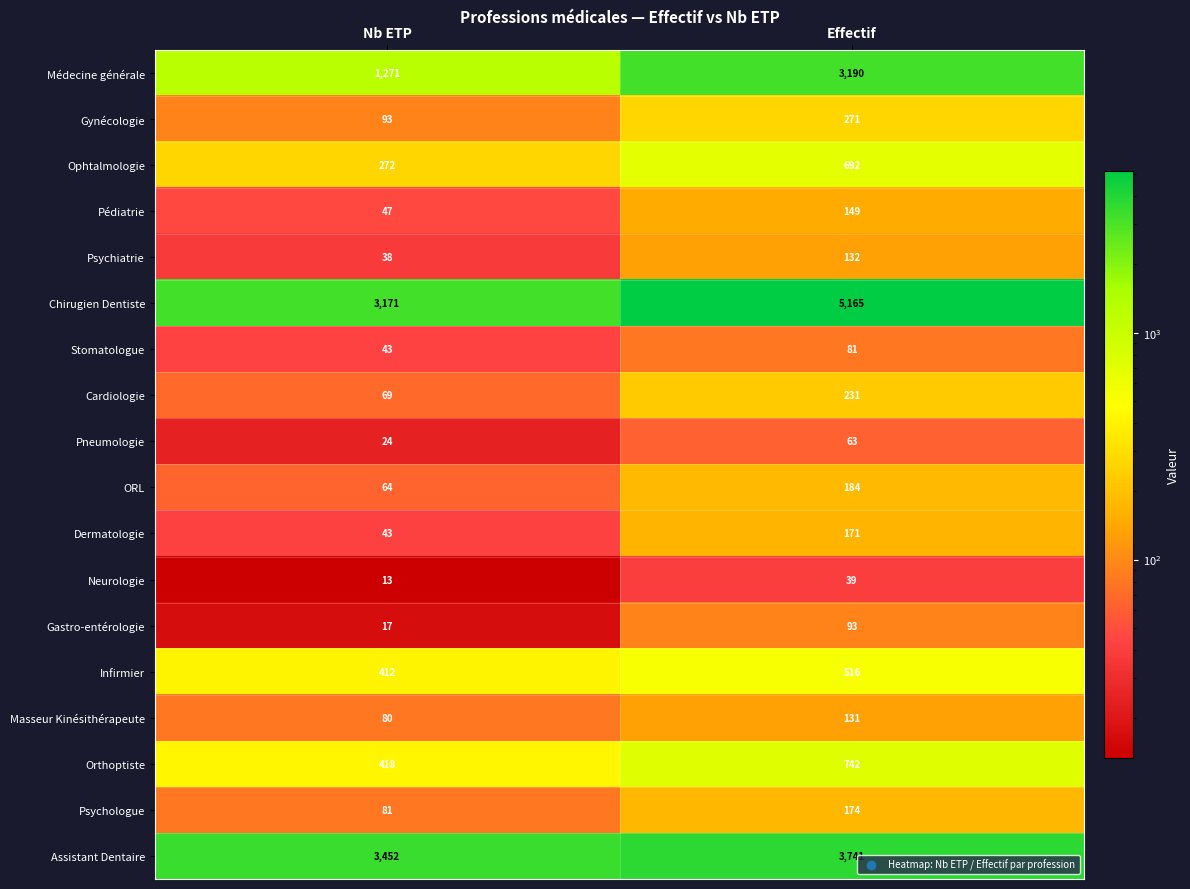

Which category has the highest value in the Médecine générale series?

Effectif